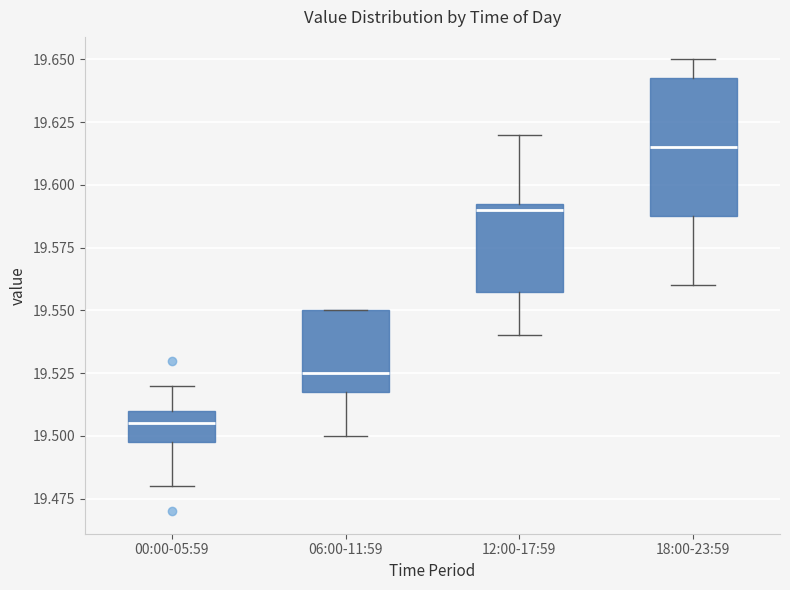

Where does the median line of the box for 12:00-17:59 sit on the y-axis? The values are not printed on the chart, so give them approximately, as read against the axis.

19.590